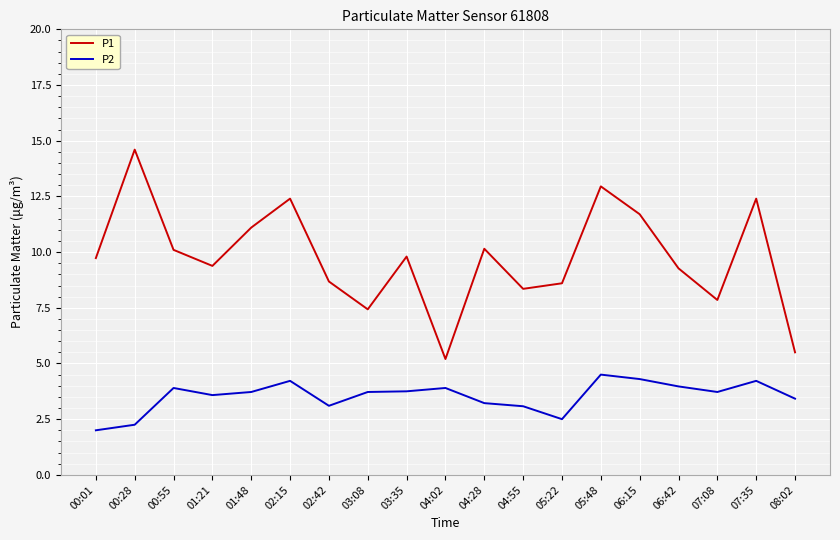

True or false: P1 and P2 intersect in this chart.

False